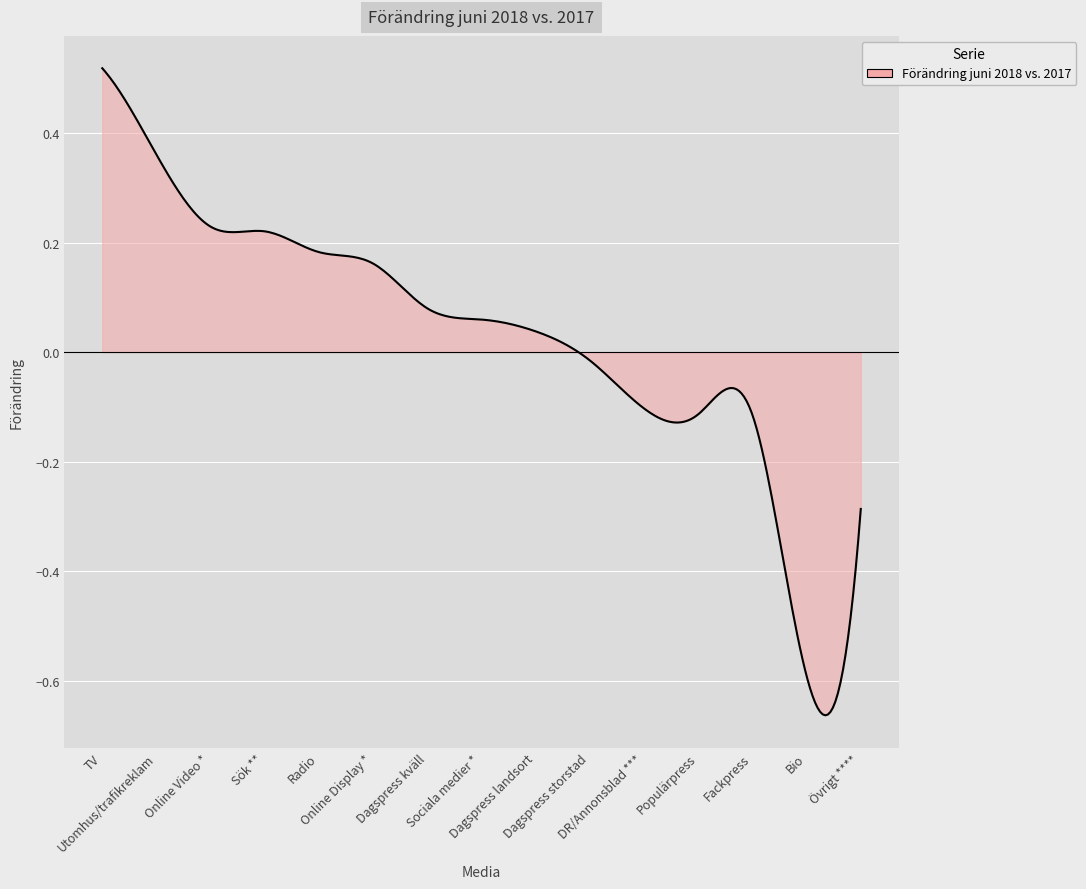

How many lines are shown in the chart?

1